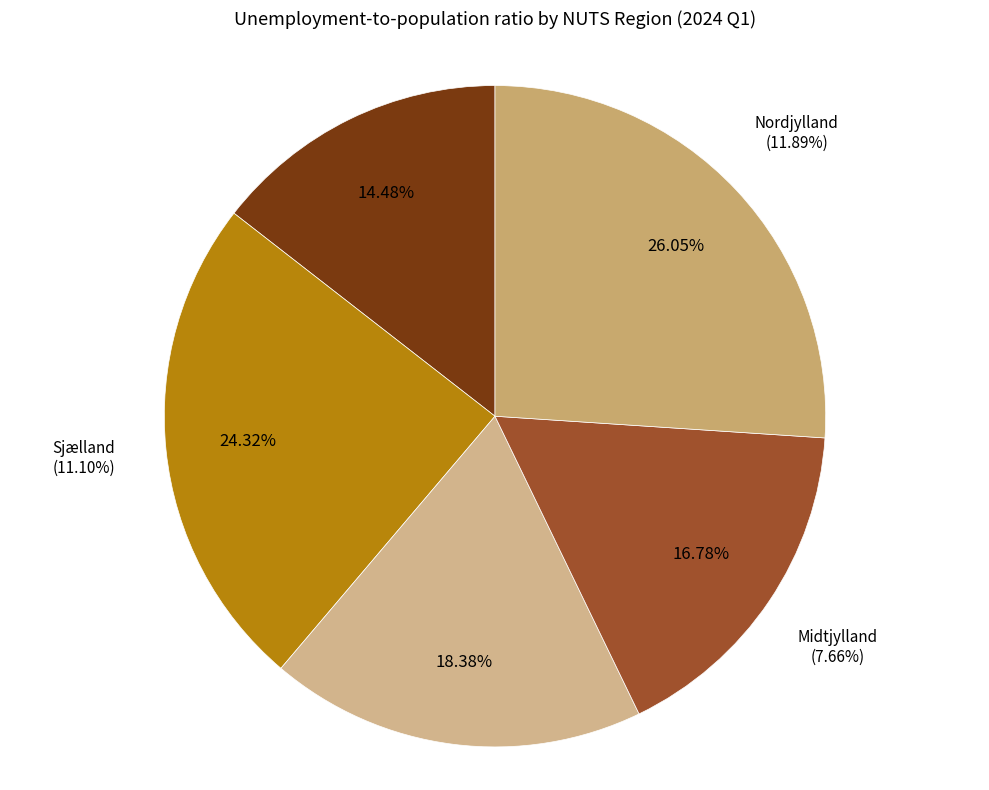

What is the change in value from Sjælland to Nordjylland?

+0.8